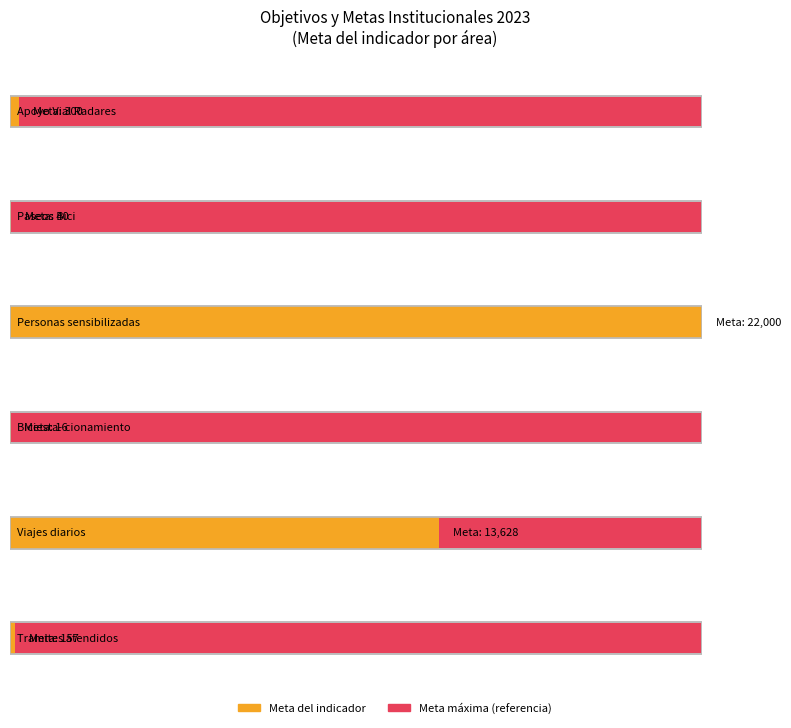

How many data points in Maximum utilization are above 300?

2